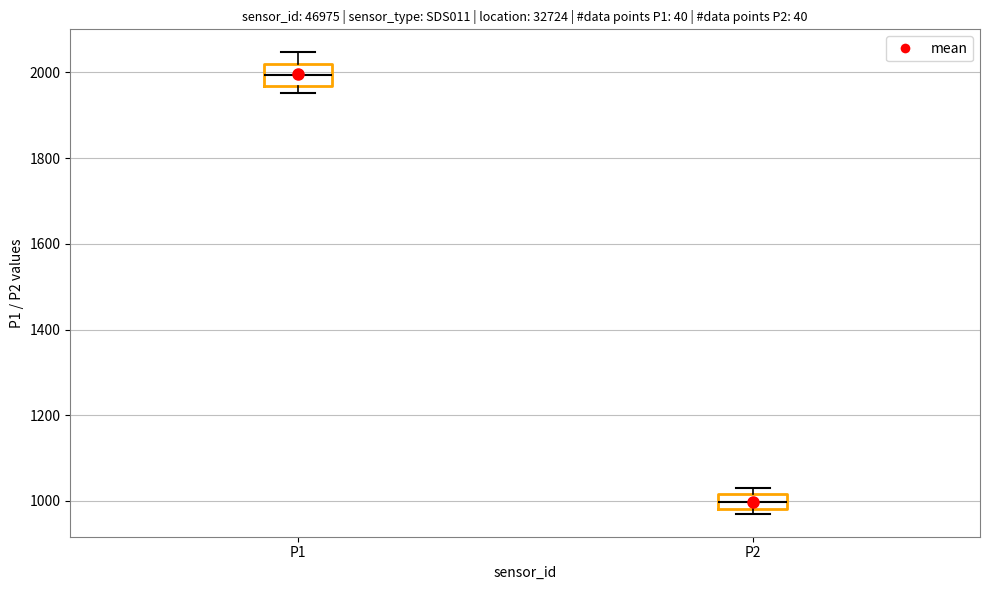

Where does the median line of the box for P1 sit on the y-axis? The values are not printed on the chart, so give them approximately, as read against the axis.

2000